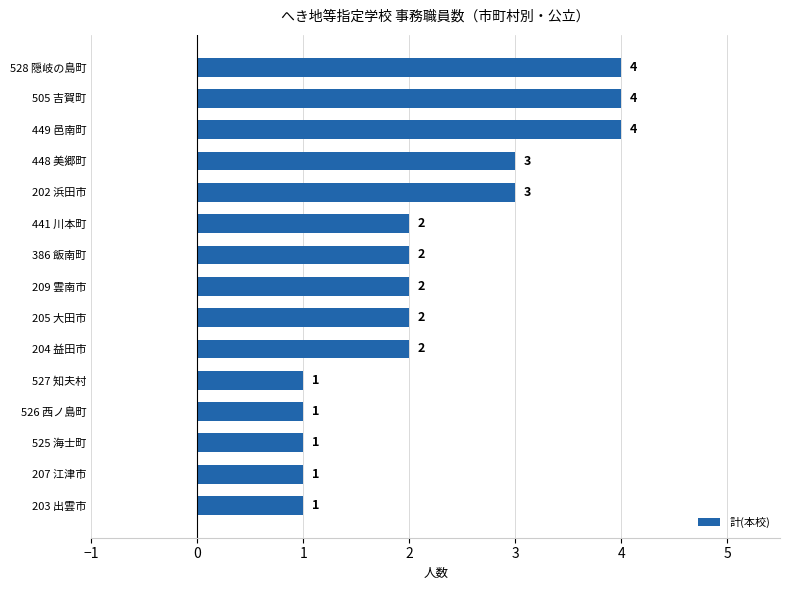

What is the smallest value displayed?

1